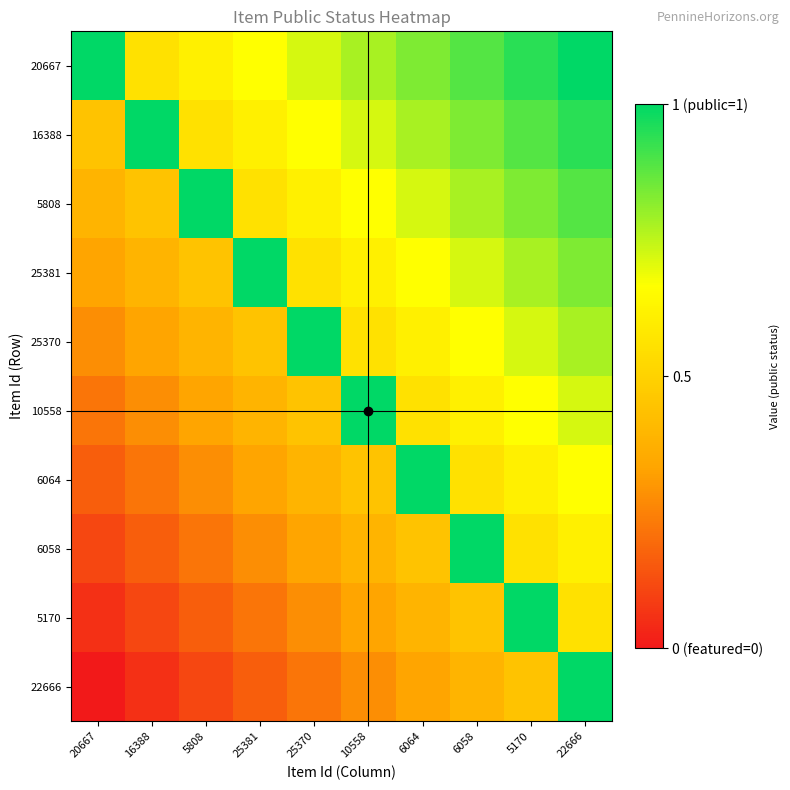

Reading left to right, what are all the values shown in this chart?

20667: 20667=1.0	16388=0.6	5808=0.6	25381=0.7	25370=0.7	10558=0.8	6064=0.8	6058=0.9	5170=0.9	22666=1.0
16388: 20667=0.4	16388=1.0	5808=0.6	25381=0.6	25370=0.7	10558=0.7	6064=0.8	6058=0.8	5170=0.9	22666=0.9
5808: 20667=0.4	16388=0.4	5808=1.0	25381=0.6	25370=0.6	10558=0.7	6064=0.7	6058=0.8	5170=0.8	22666=0.9
25381: 20667=0.3	16388=0.4	5808=0.4	25381=1.0	25370=0.6	10558=0.6	6064=0.7	6058=0.7	5170=0.8	22666=0.8
25370: 20667=0.3	16388=0.3	5808=0.4	25381=0.4	25370=1.0	10558=0.6	6064=0.6	6058=0.7	5170=0.7	22666=0.8
10558: 20667=0.2	16388=0.3	5808=0.3	25381=0.4	25370=0.4	10558=1.0	6064=0.6	6058=0.6	5170=0.7	22666=0.7
6064: 20667=0.2	16388=0.2	5808=0.3	25381=0.3	25370=0.4	10558=0.4	6064=1.0	6058=0.6	5170=0.6	22666=0.7
6058: 20667=0.1	16388=0.2	5808=0.2	25381=0.3	25370=0.3	10558=0.4	6064=0.4	6058=1.0	5170=0.6	22666=0.6
5170: 20667=0.1	16388=0.1	5808=0.2	25381=0.2	25370=0.3	10558=0.3	6064=0.4	6058=0.4	5170=1.0	22666=0.6
22666: 20667=0.0	16388=0.1	5808=0.1	25381=0.2	25370=0.2	10558=0.3	6064=0.3	6058=0.4	5170=0.4	22666=1.0